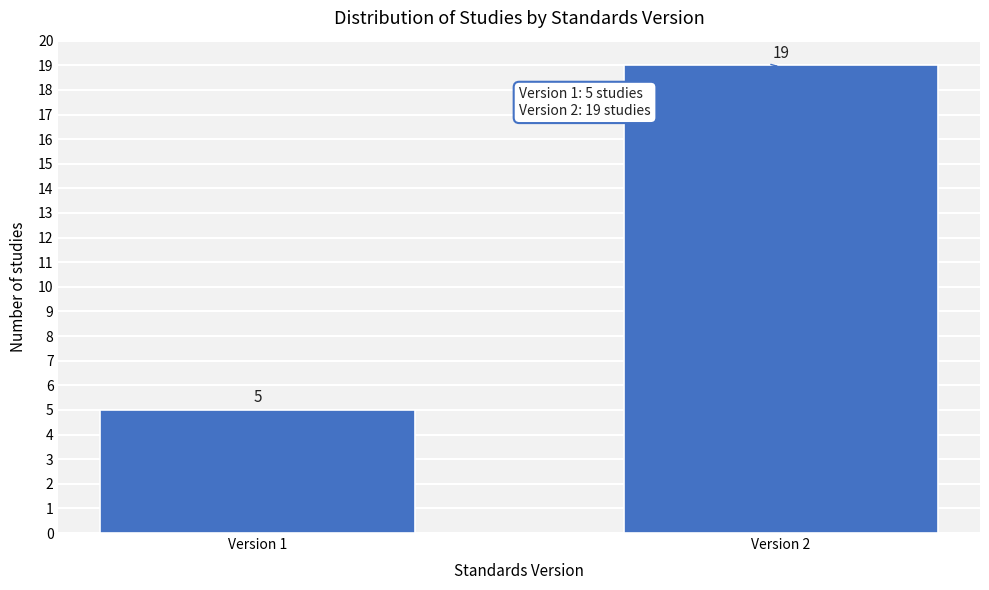

Reading left to right, list all the values displayed in this chart.

5	19